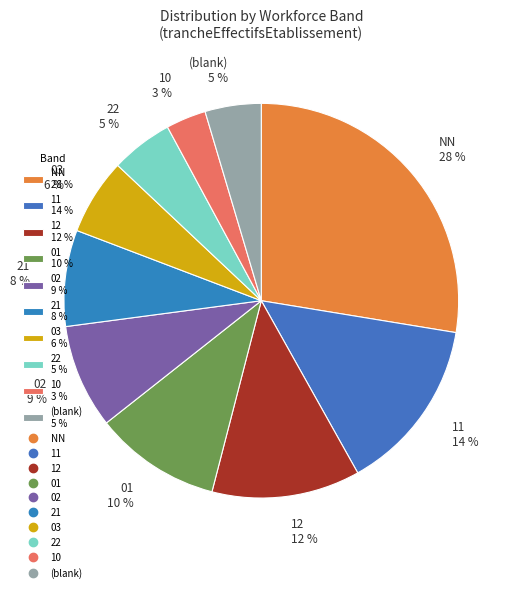

Combined, do 01 10 % and 10 3 % account for over 50%?

No